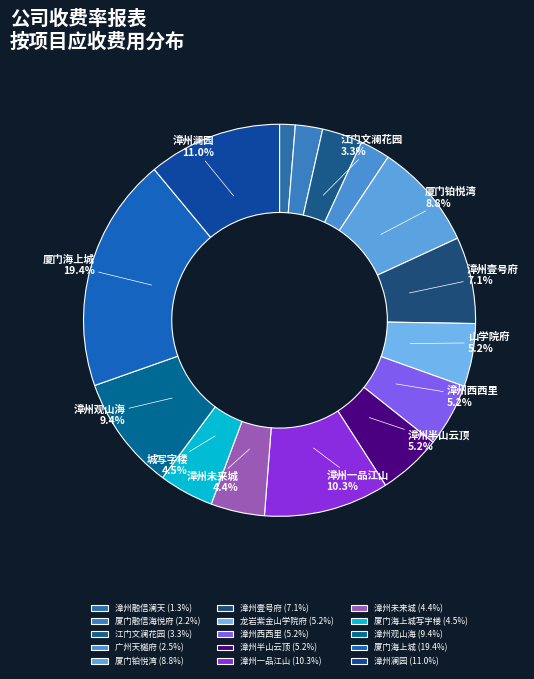

Count the number of slices in the pie.

15